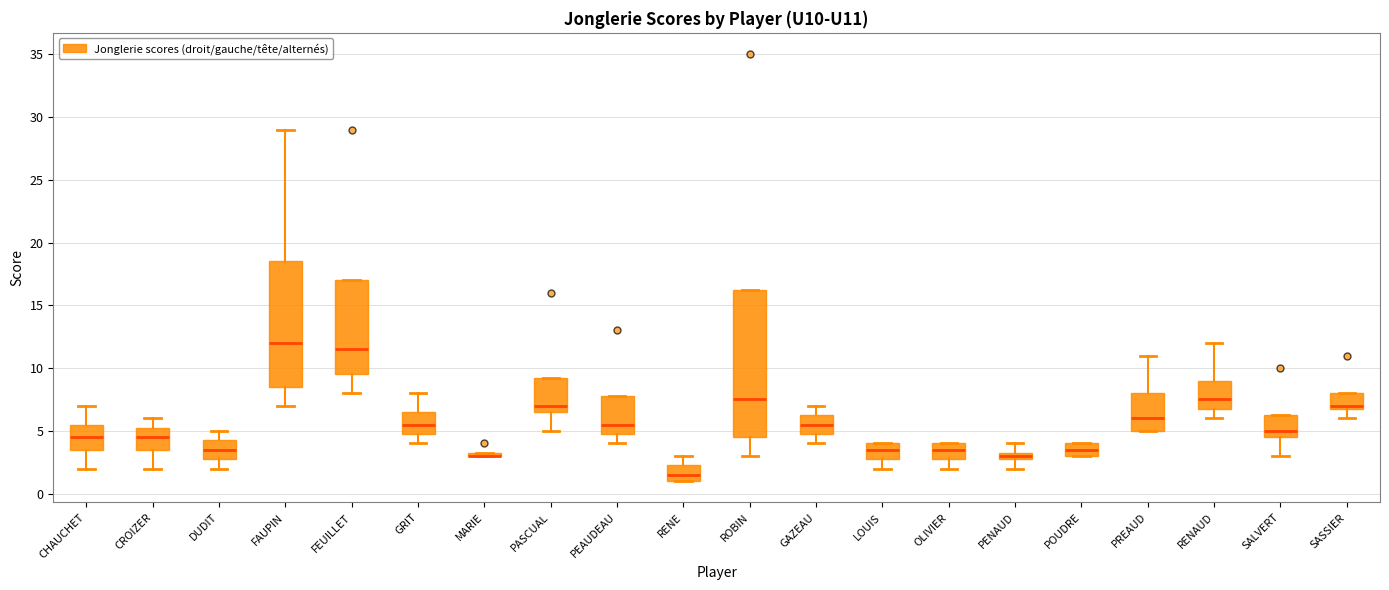

Where does the upper whisker of the box for PENAUD end on the y-axis? The values are not printed on the chart, so give them approximately, as read against the axis.

4.0